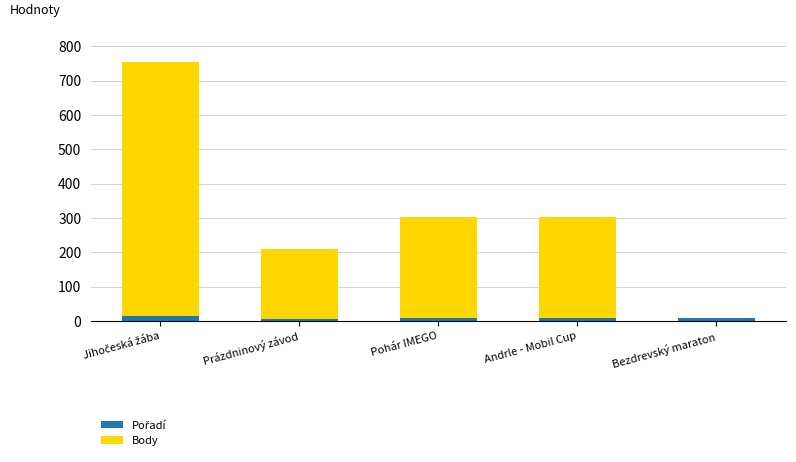

How many categories are shown in the chart?

5